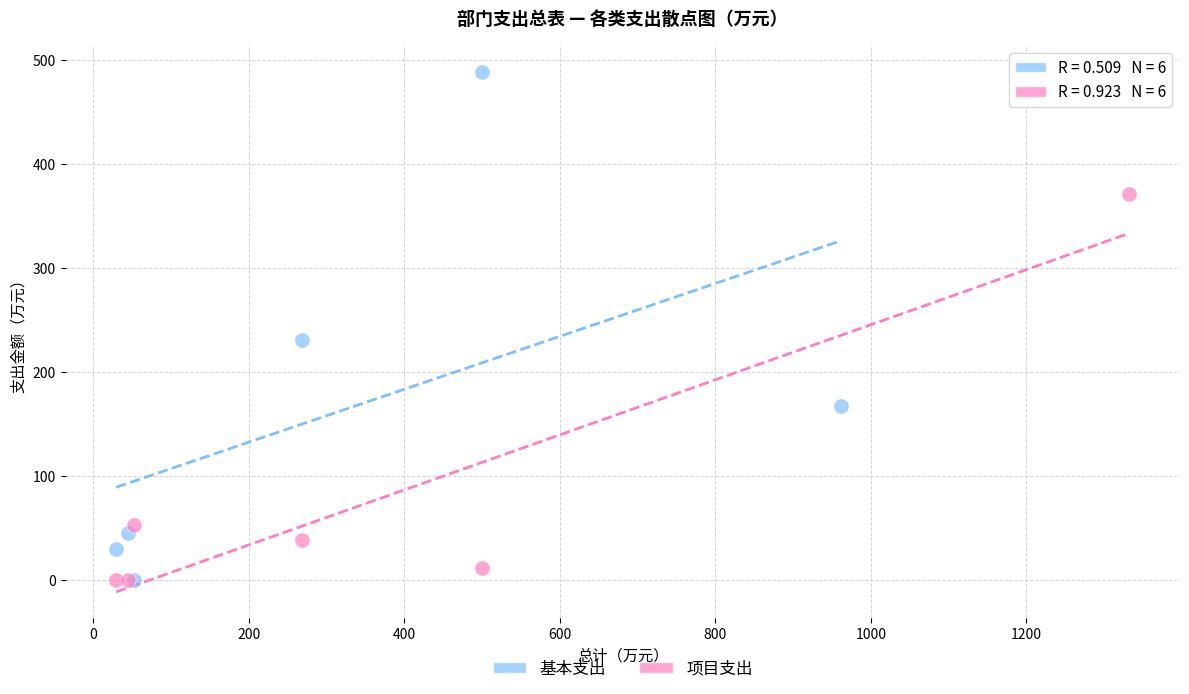

Which series has the widest spread of Y values?

基本支出